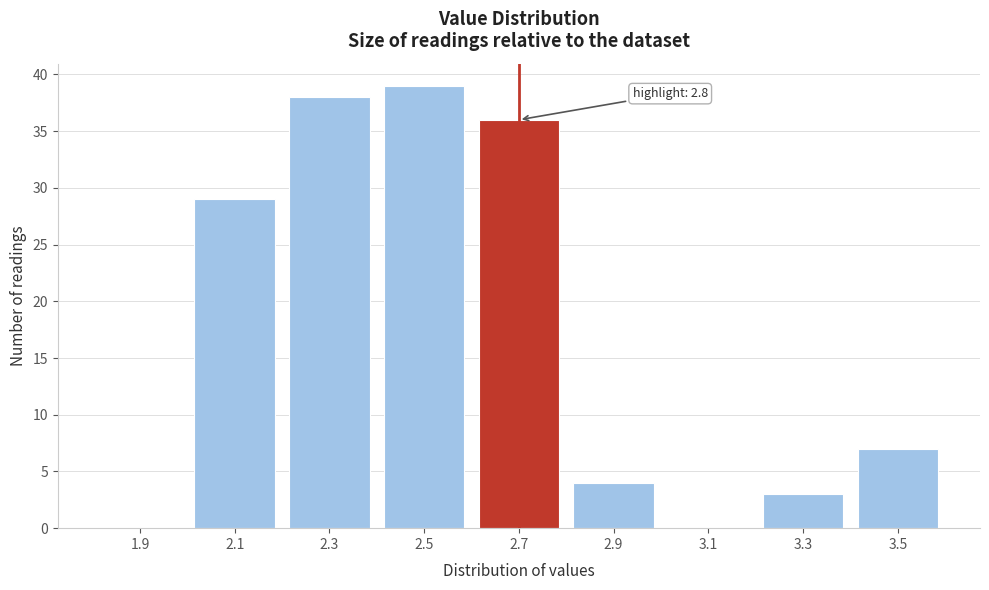

Reading left to right, extract all data points from this chart.

1.9=0	2.1=29	2.3=38	2.5=39	2.7=36	2.9=4	3.1=0	3.3=3	3.5=7